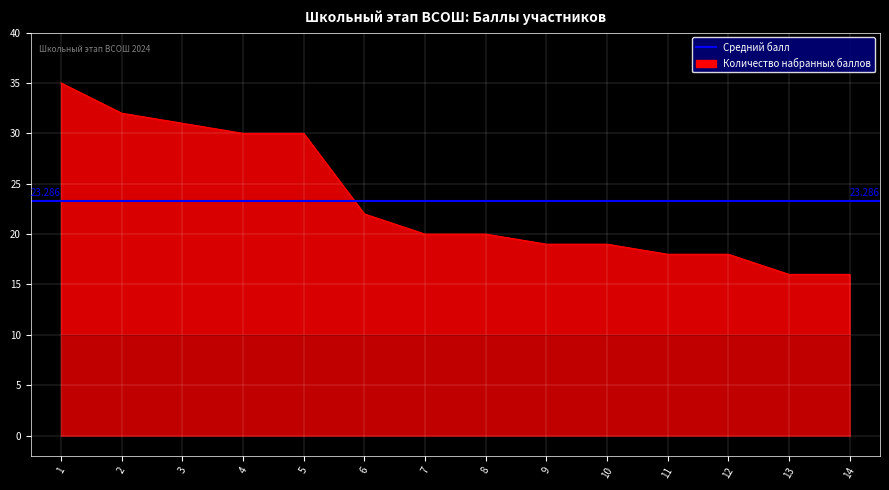

What is the approximate value of Количество набранных баллов at 9?

19